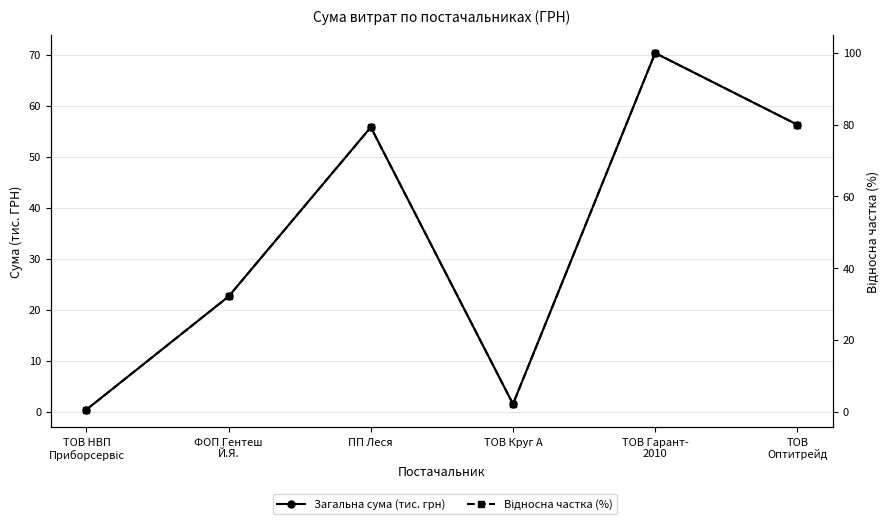

The Відносна частка (%) series shows 80.0 at ТОВ
Оптитрейд. True or false?

True